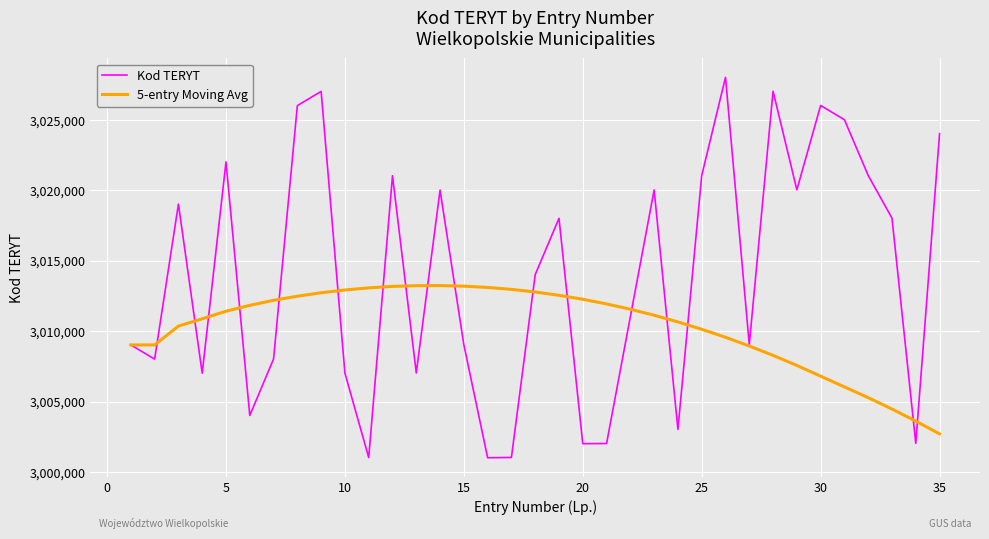

Which series has the largest range (max minus min)?

Kod TERYT